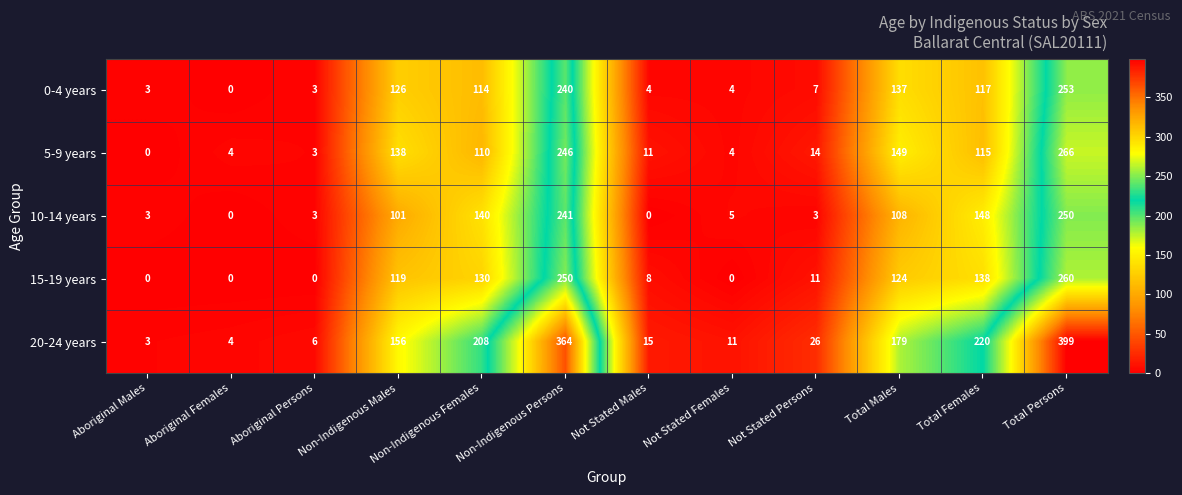

Count the number of data series in this chart.

5